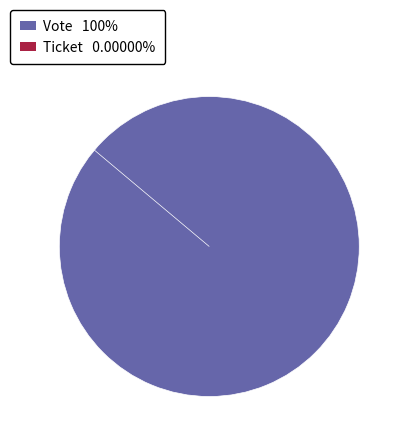

To the nearest percent, what is the difference between the largest and smallest slice percentages?

100%